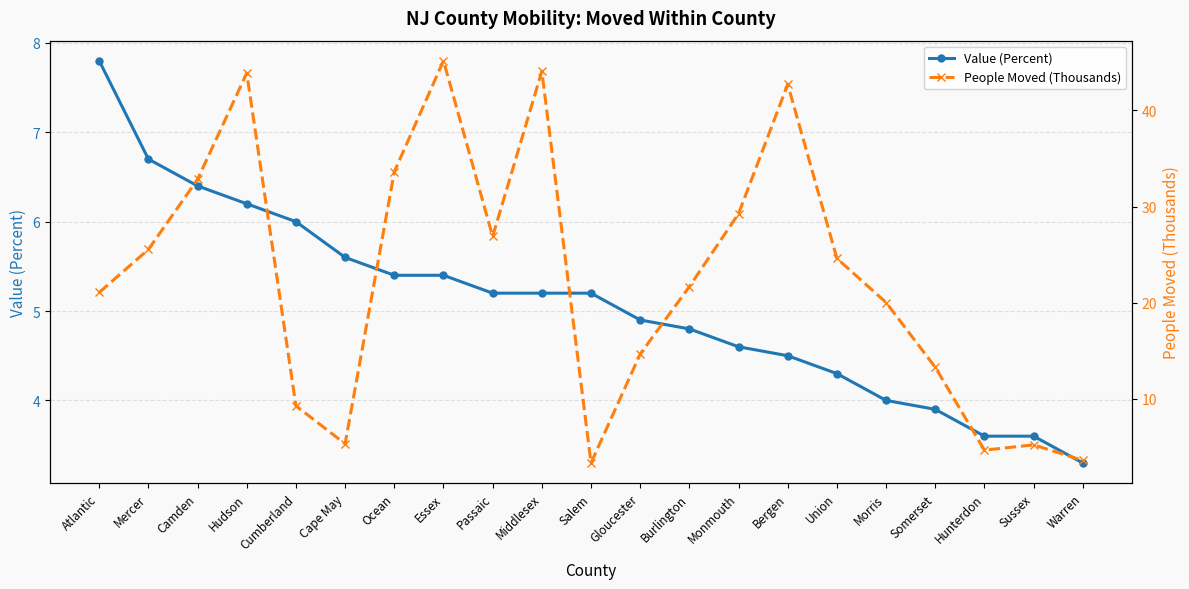

What is the label of the 17th point from the right?

Cumberland